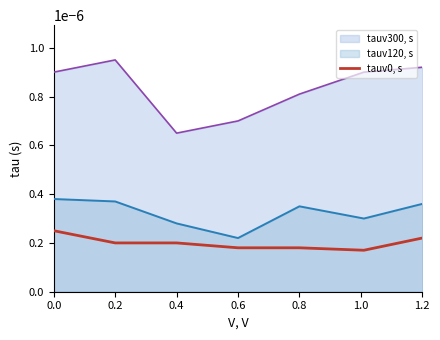

Which category has the lowest value across all series?

1.0